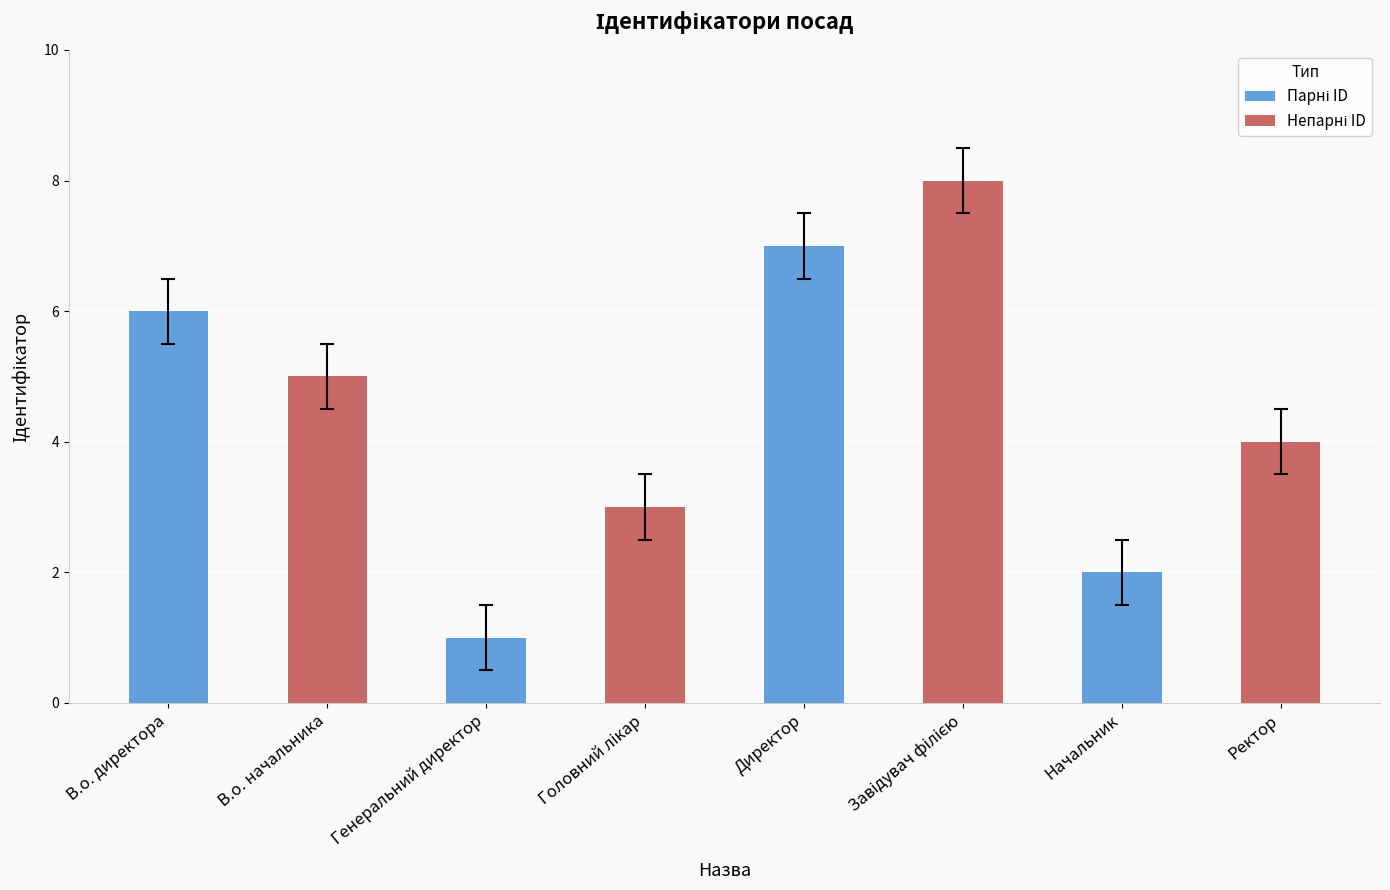

Which category has the lowest value across all series?

Генеральний директор